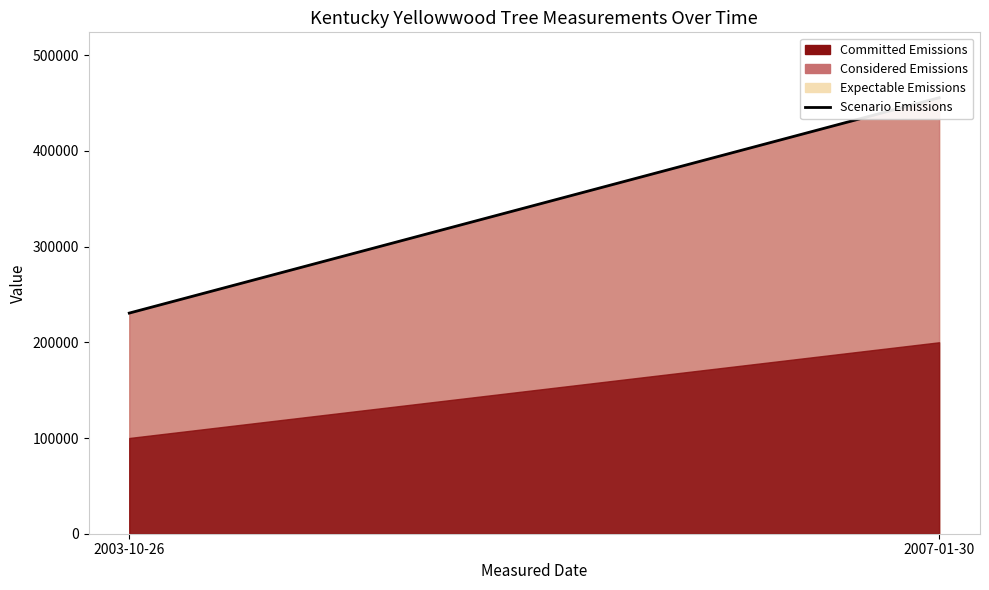

The chart shows a value of 230503 at 2003-10-26. True or false?

True